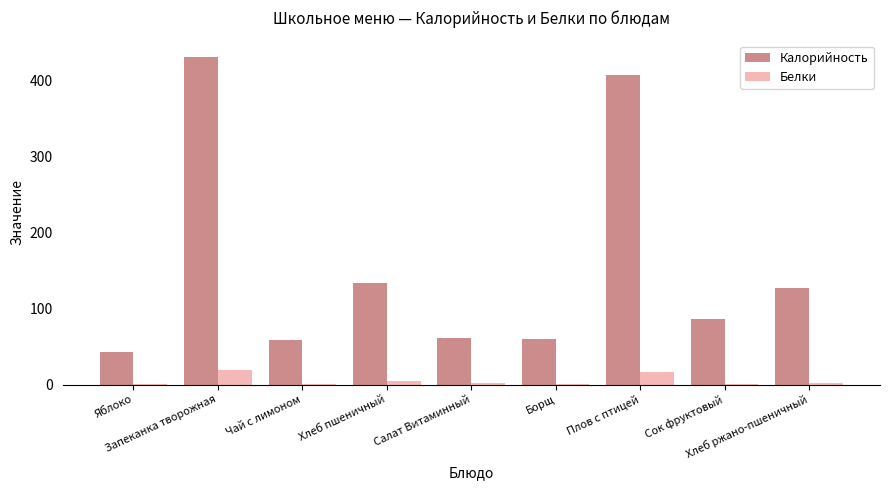

What is the sum of all Белки values?

46.0